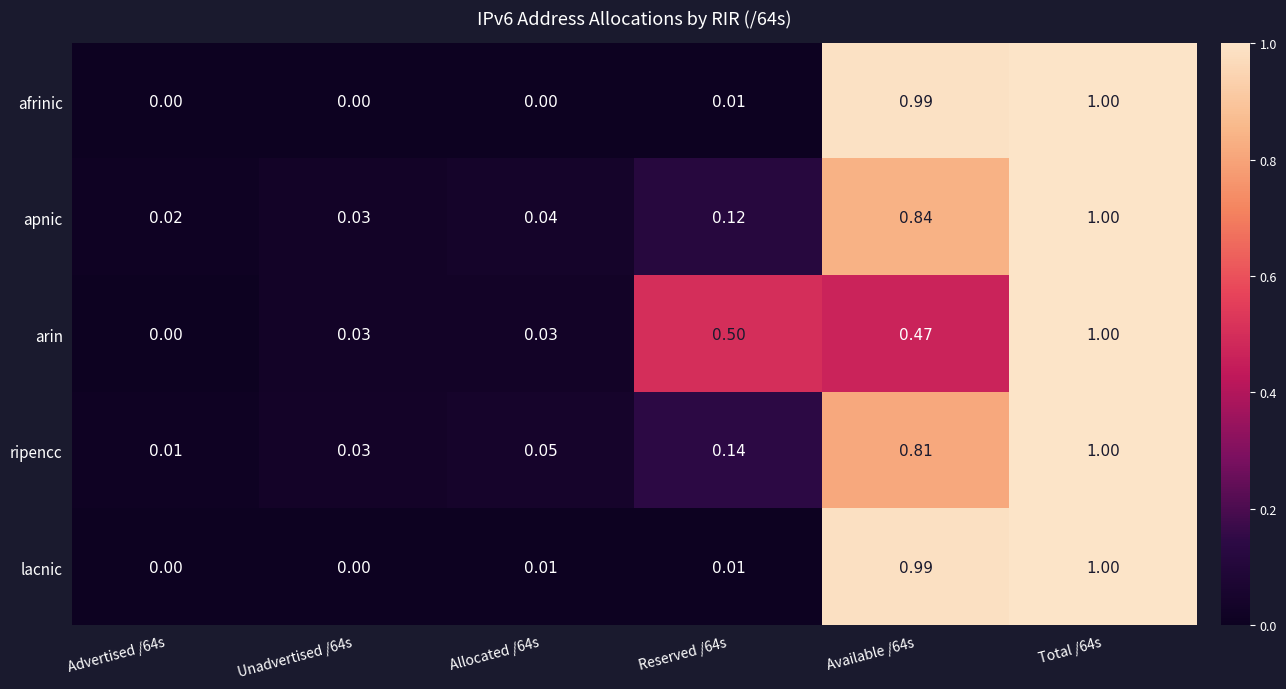

Which series has the largest total across all categories?

apnic